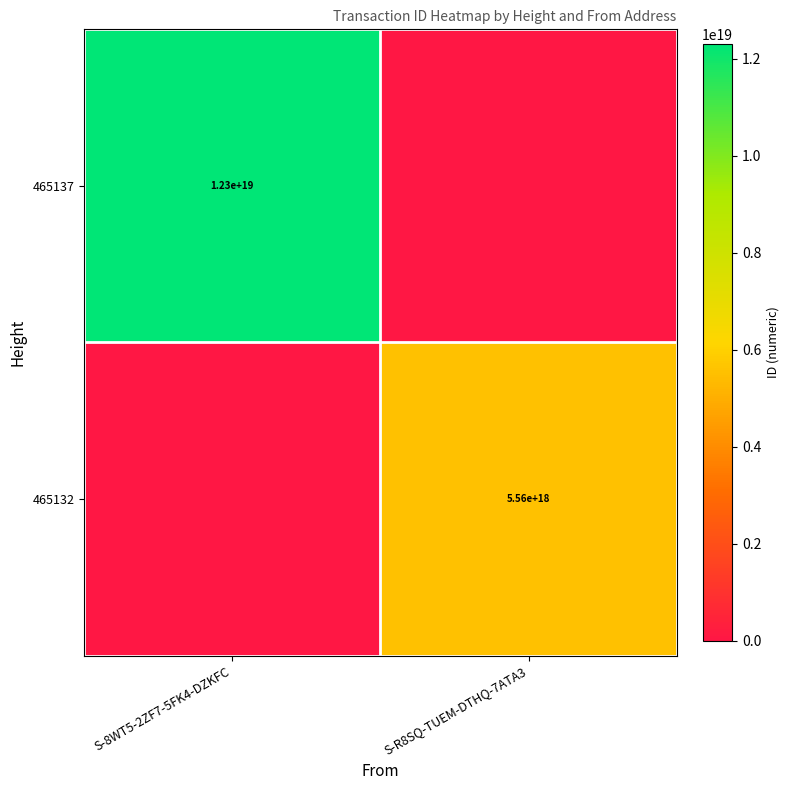

True or false: 465137 has a value of 18495873109294784512 at S-8WT5-2ZF7-5FK4-DZKFC.

False